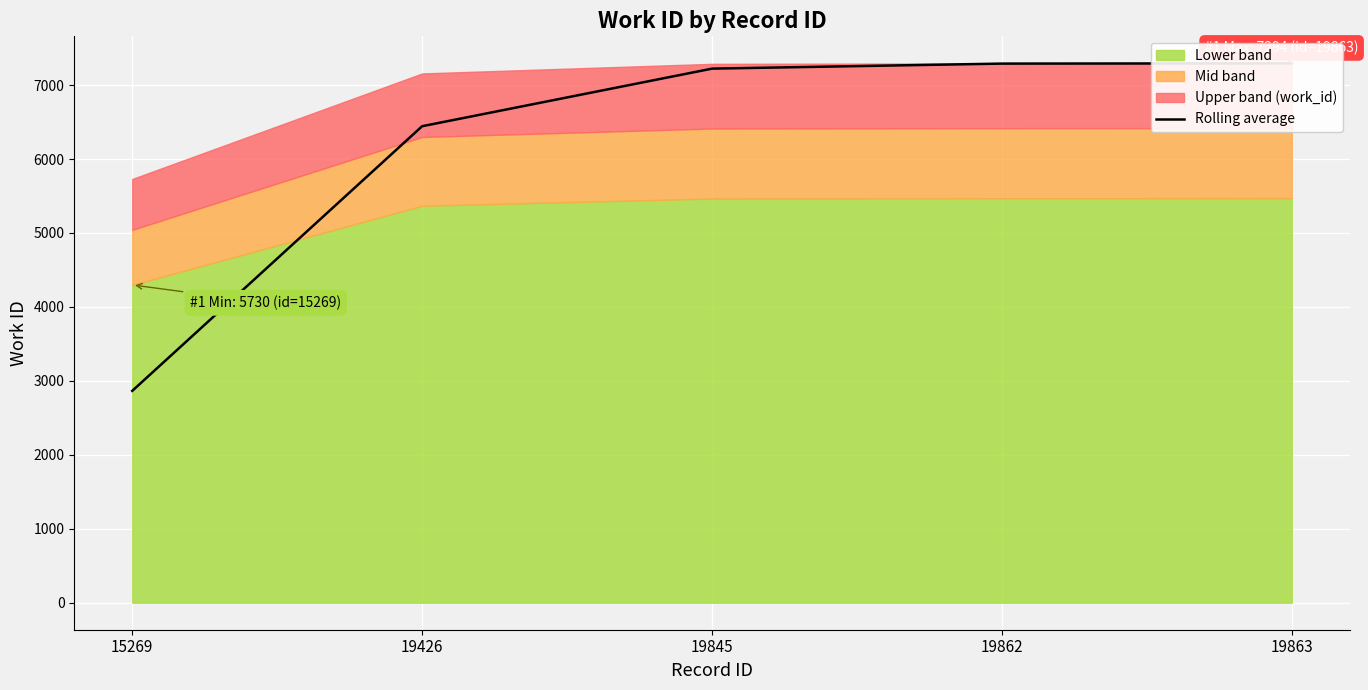

Read the value at 19845.

7222.0